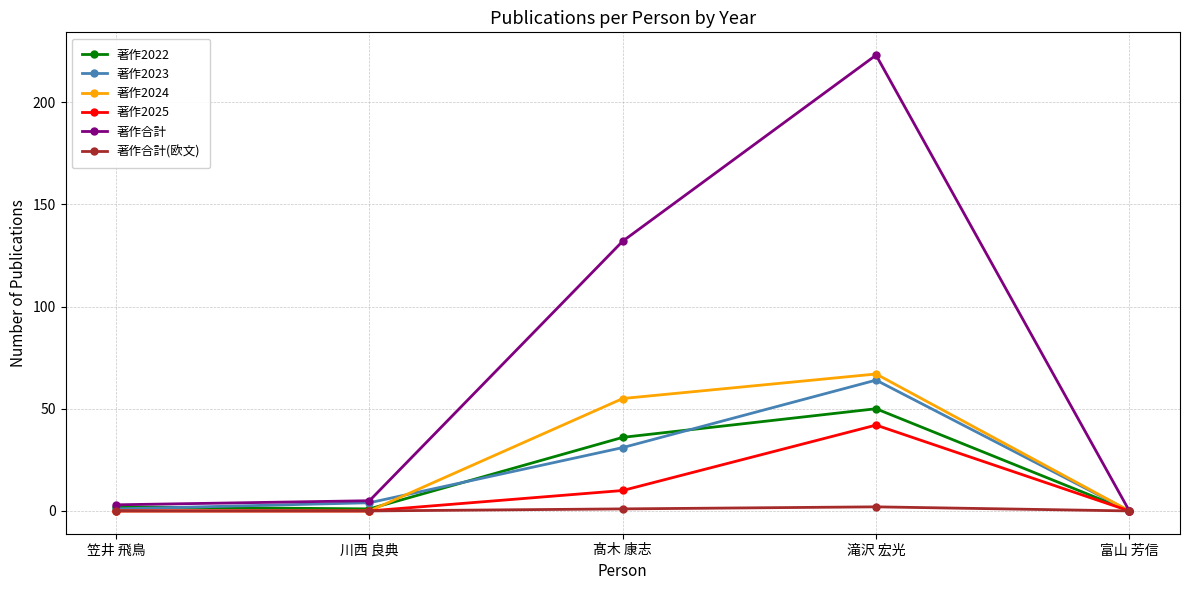

Where is the first local maximum for 著作2023?

滝沢 宏光